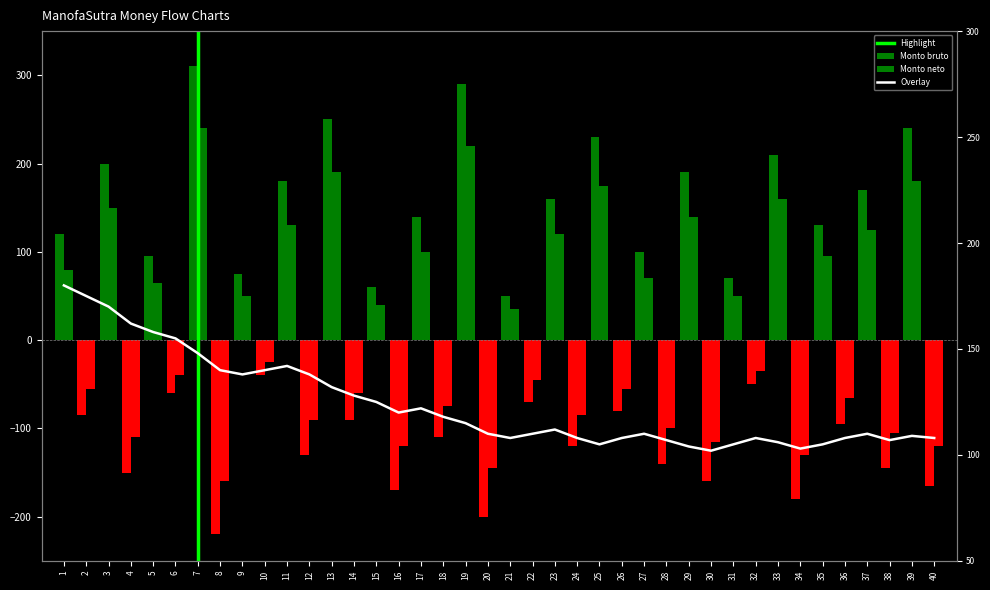

How many bars are there in total?

80